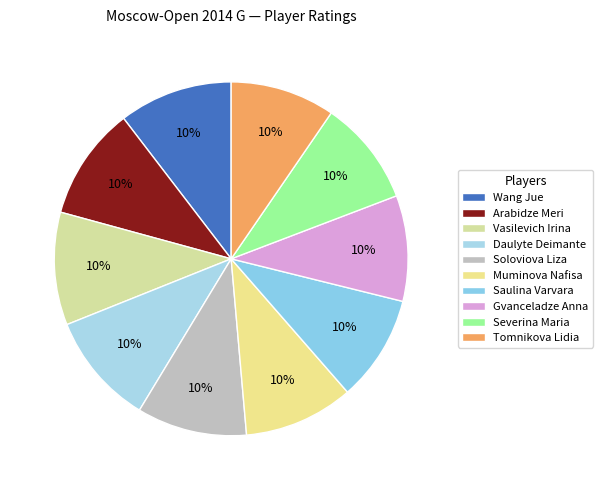

How many slices are in this pie chart?

10